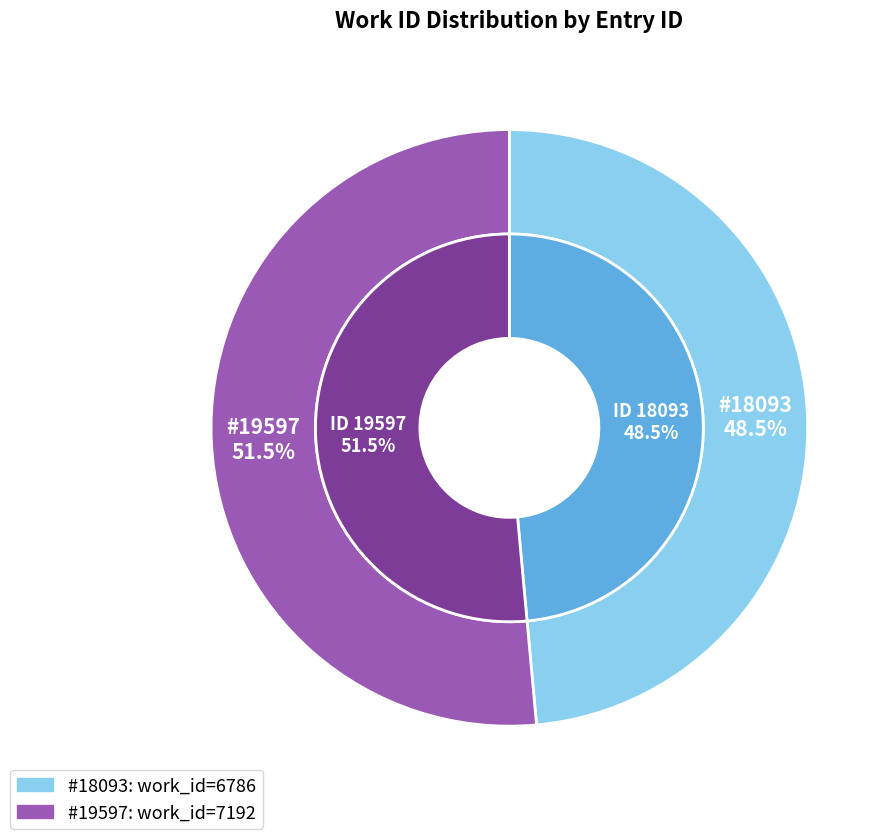

What percentage do 18093 and 19597 together represent?

100.0%